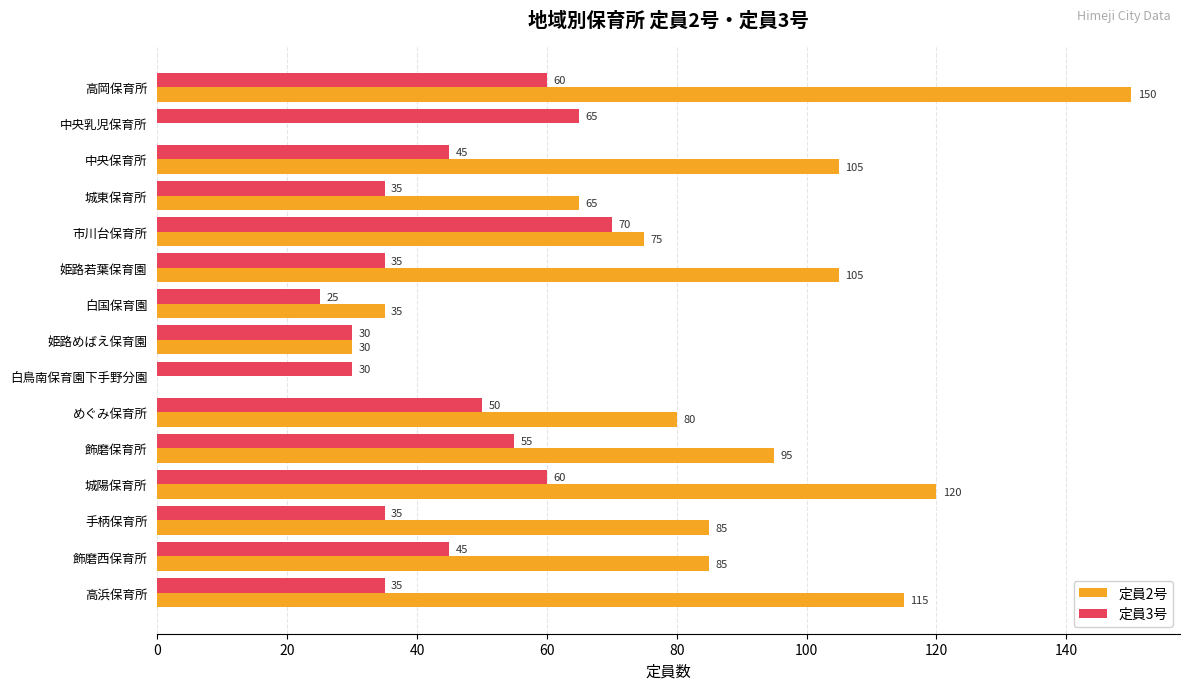

What is the sum of the 定員2号 values at 高岡保育所 and 飾磨西保育所?

235